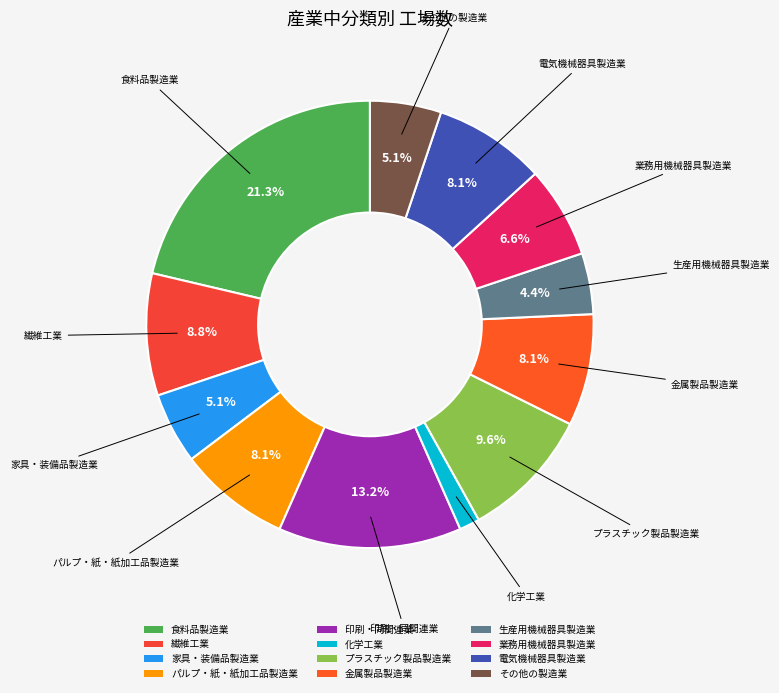

What portion of the pie excludes 食料品製造業?

78.7%